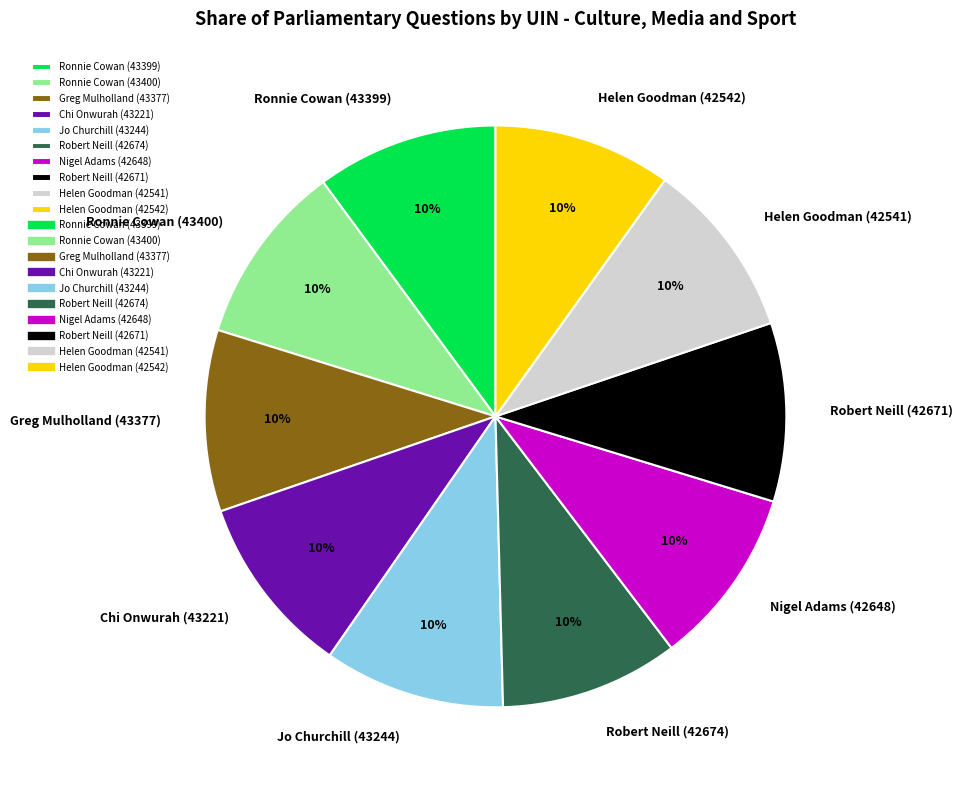

Does Robert Neill (42671) represent more than half of the total?

No